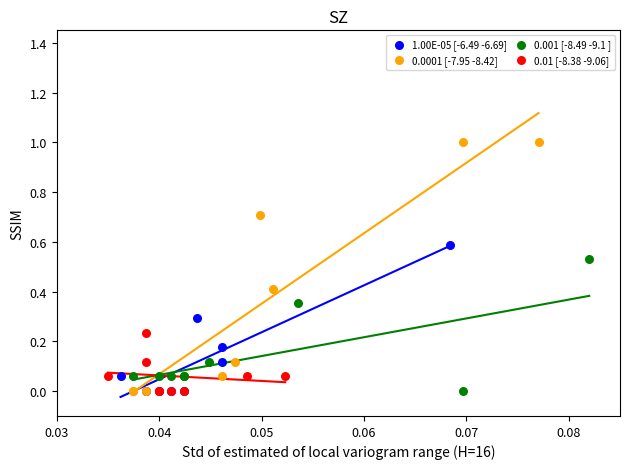

Which series has the widest spread of Y values?

0.0001 [-7.95 -8.42]